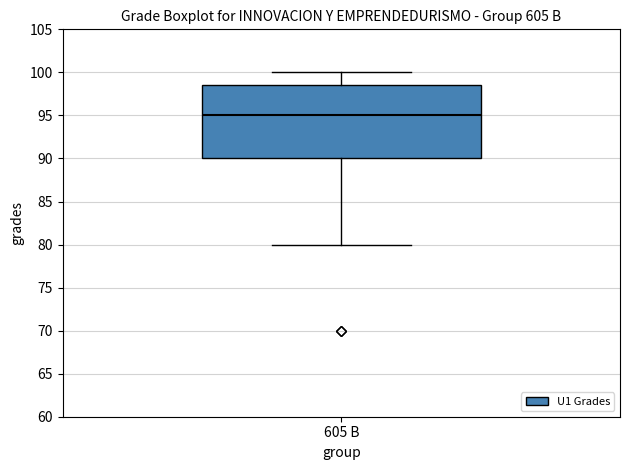

Read this box plot against the y-axis: the position of the median line, the range covered by the box, and the ends of both whiskers. The values are not printed on the chart, so give them approximately, as read against the axis.

median 95.0, box 90.0 to 98.5, whiskers 80.0 to 100.0